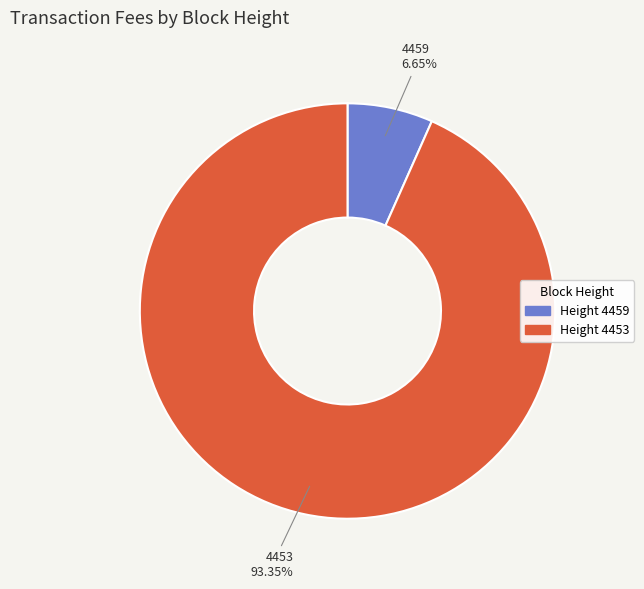

Does any single category account for the majority?

Yes